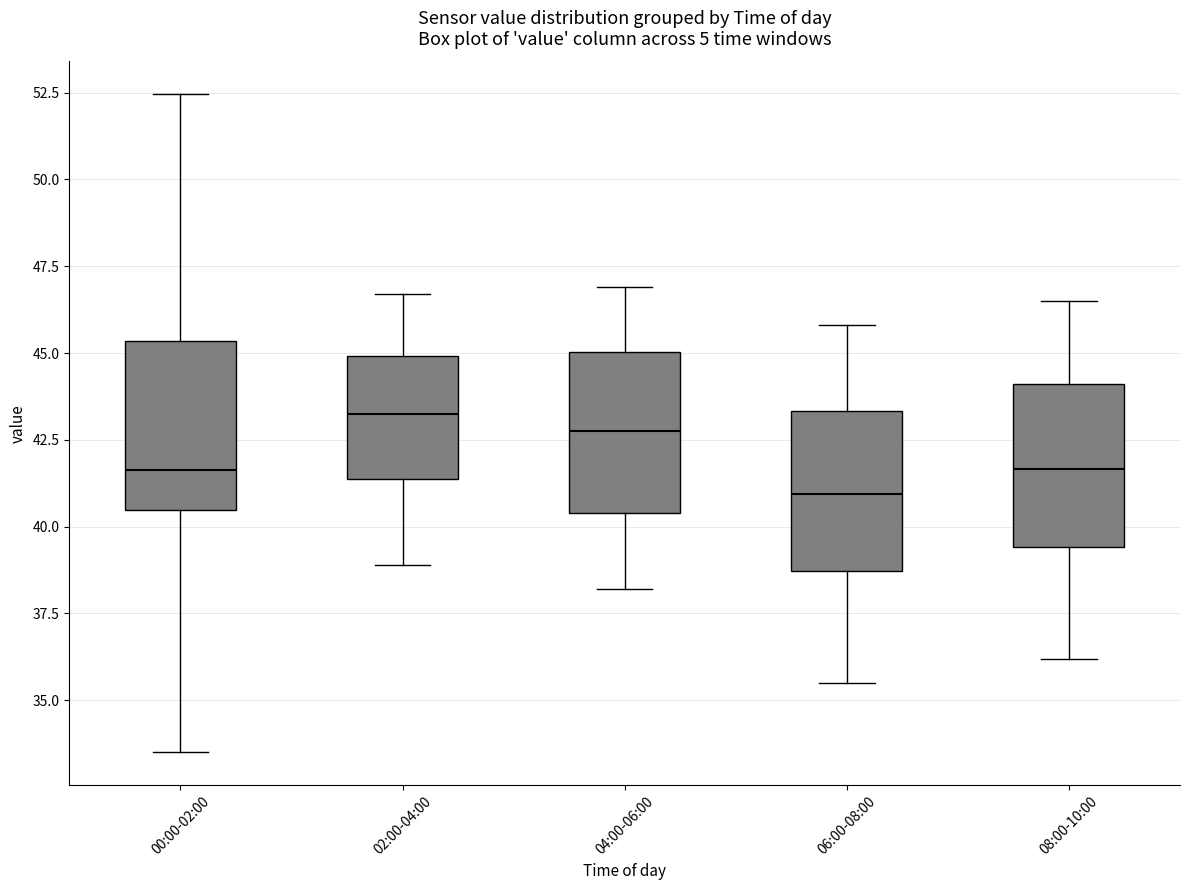

Which box has the lowest median line?

06:00-08:00